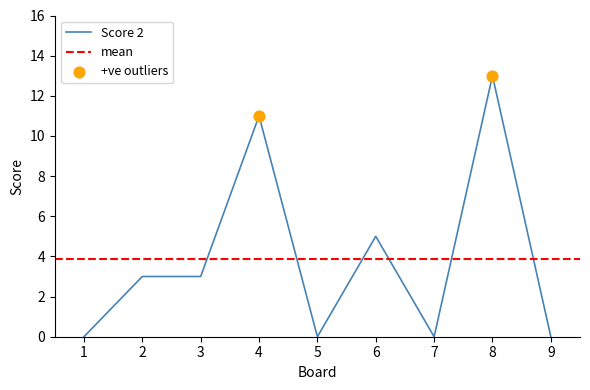

What is the ratio of the value at 4 to the value at 2?

3.7